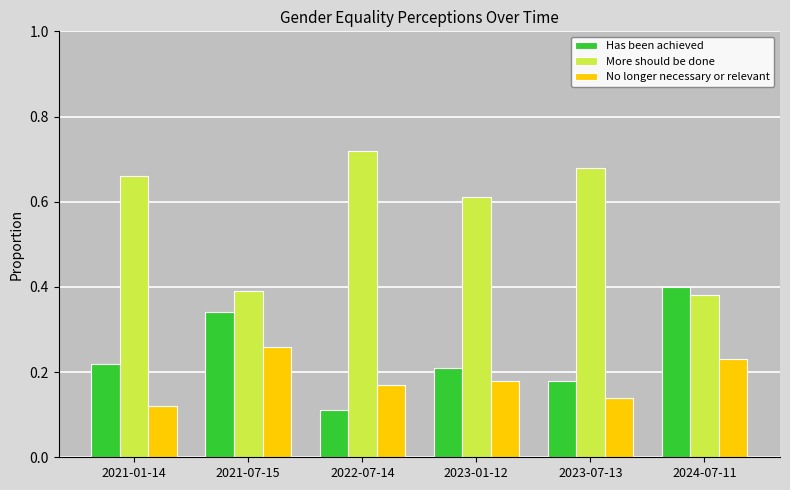

What is the sum of the More should be done values at 2024-07-11 and 2021-01-14?

1.0